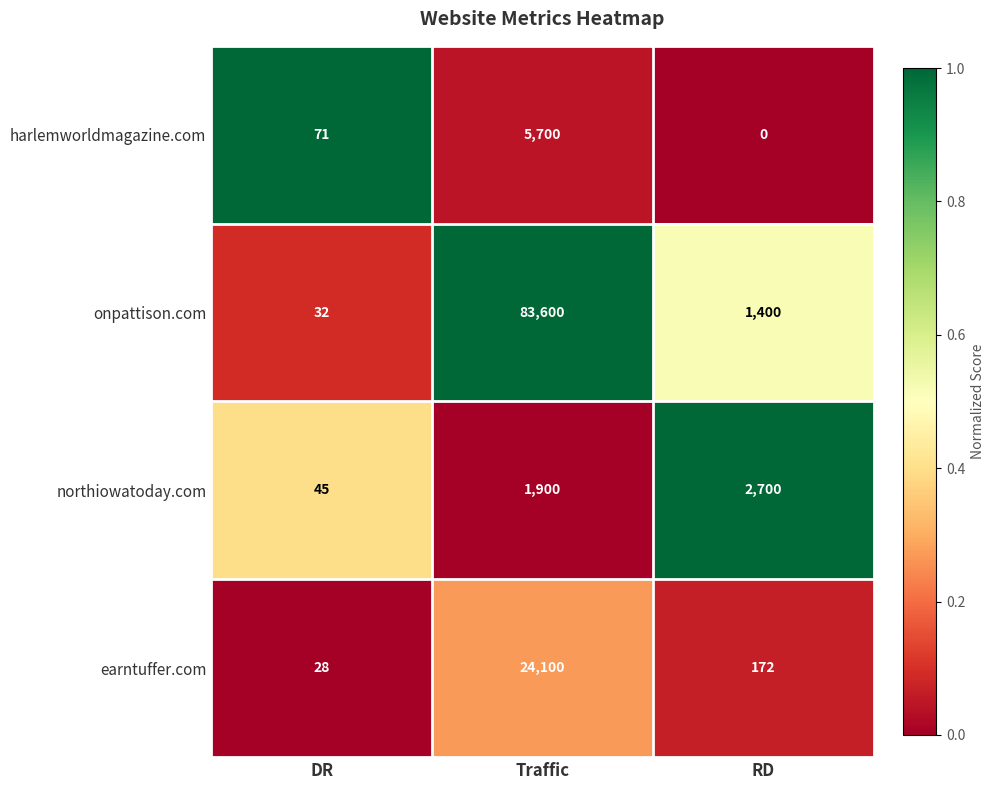

At how many categories does at least one series exceed 0?

3